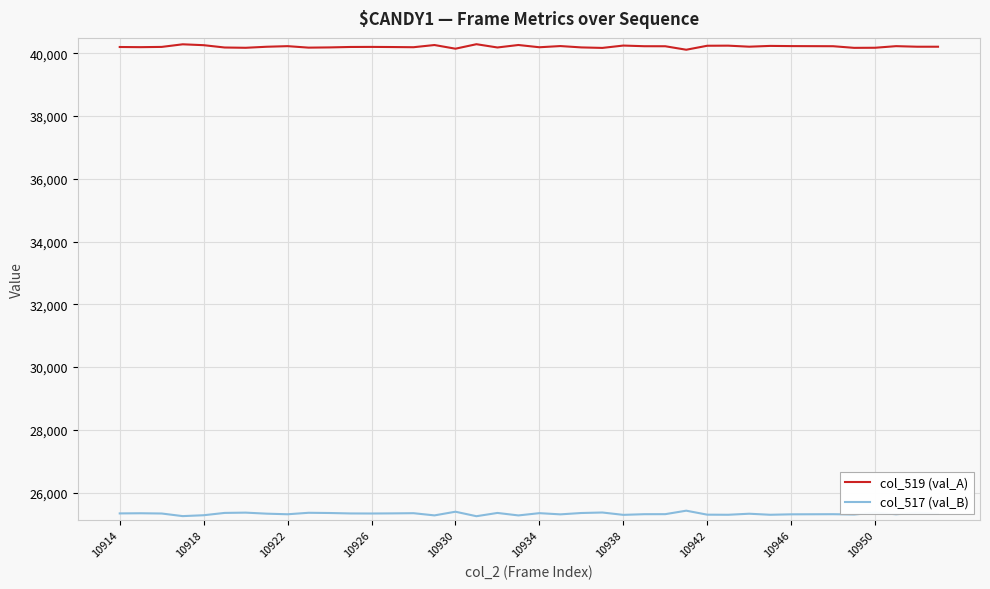

In col_519 (val_A), how many points are higher than both neighbors (excluding endpoints)?

11